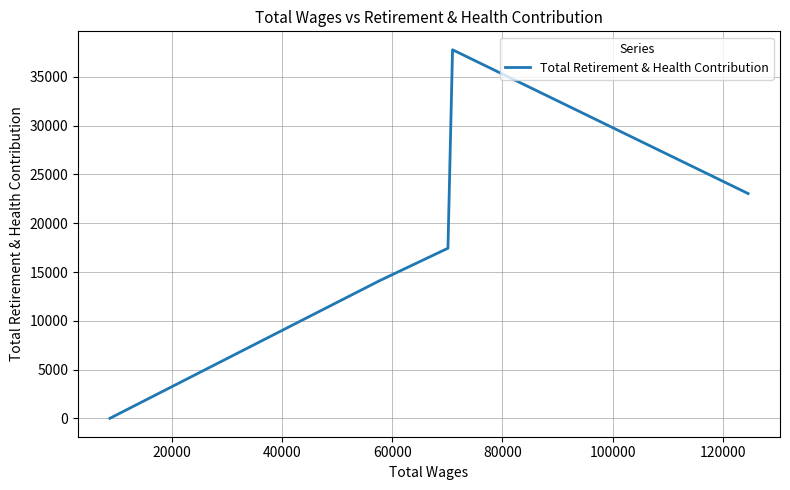

True or false: the data shows 3990 at 40000.

False